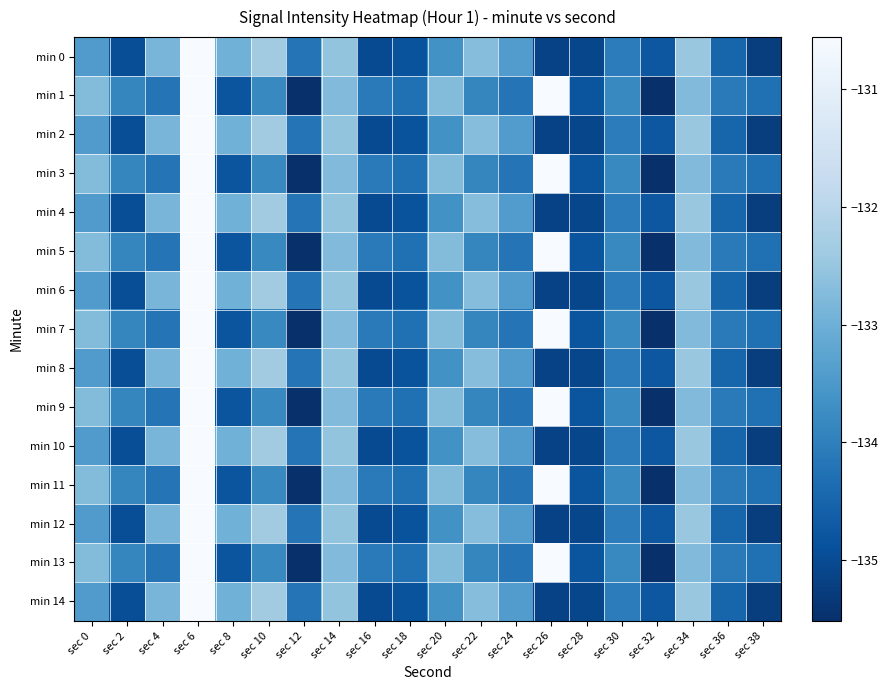

Rank the series by their maximum value, from highest to lowest.

min 0, min 2, min 4, min 6, min 8, min 10, min 12, min 14, min 1, min 3, min 5, min 7, min 9, min 11, min 13